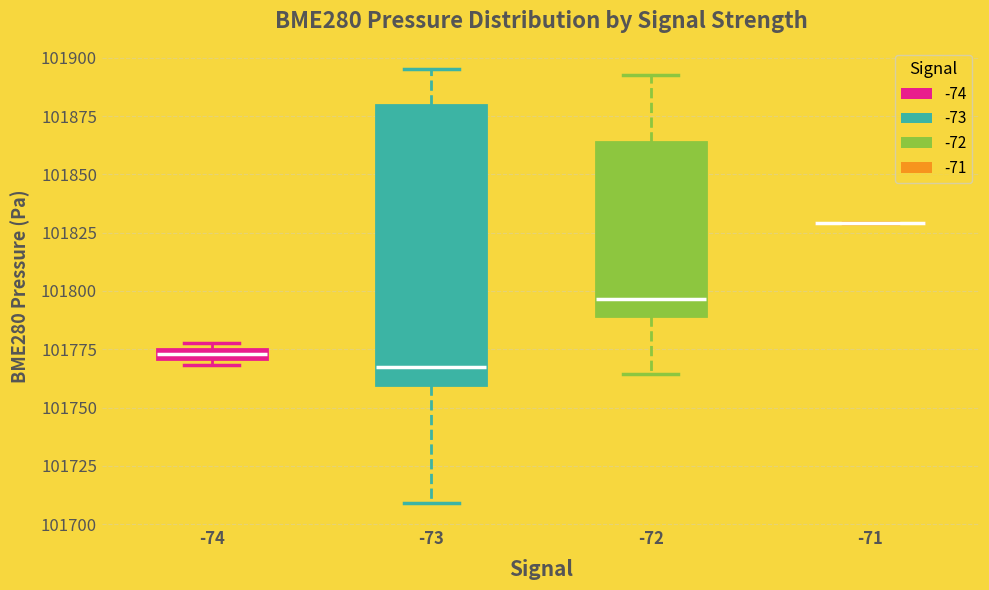

Which box is the tallest, from its lower edge to its upper edge?

-73